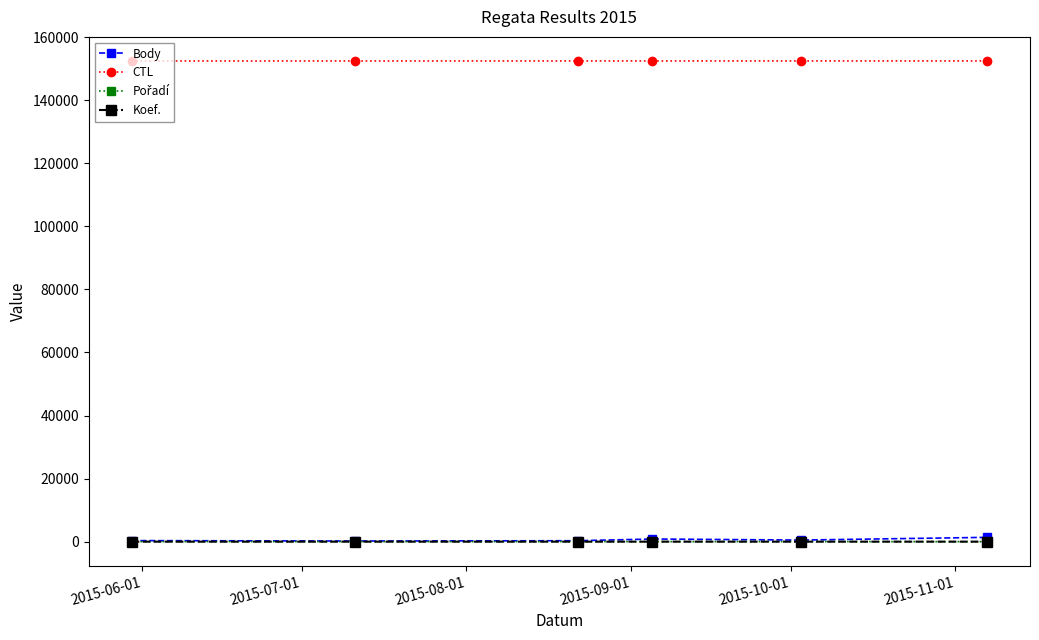

At how many categories does at least one series exceed 129643?

6